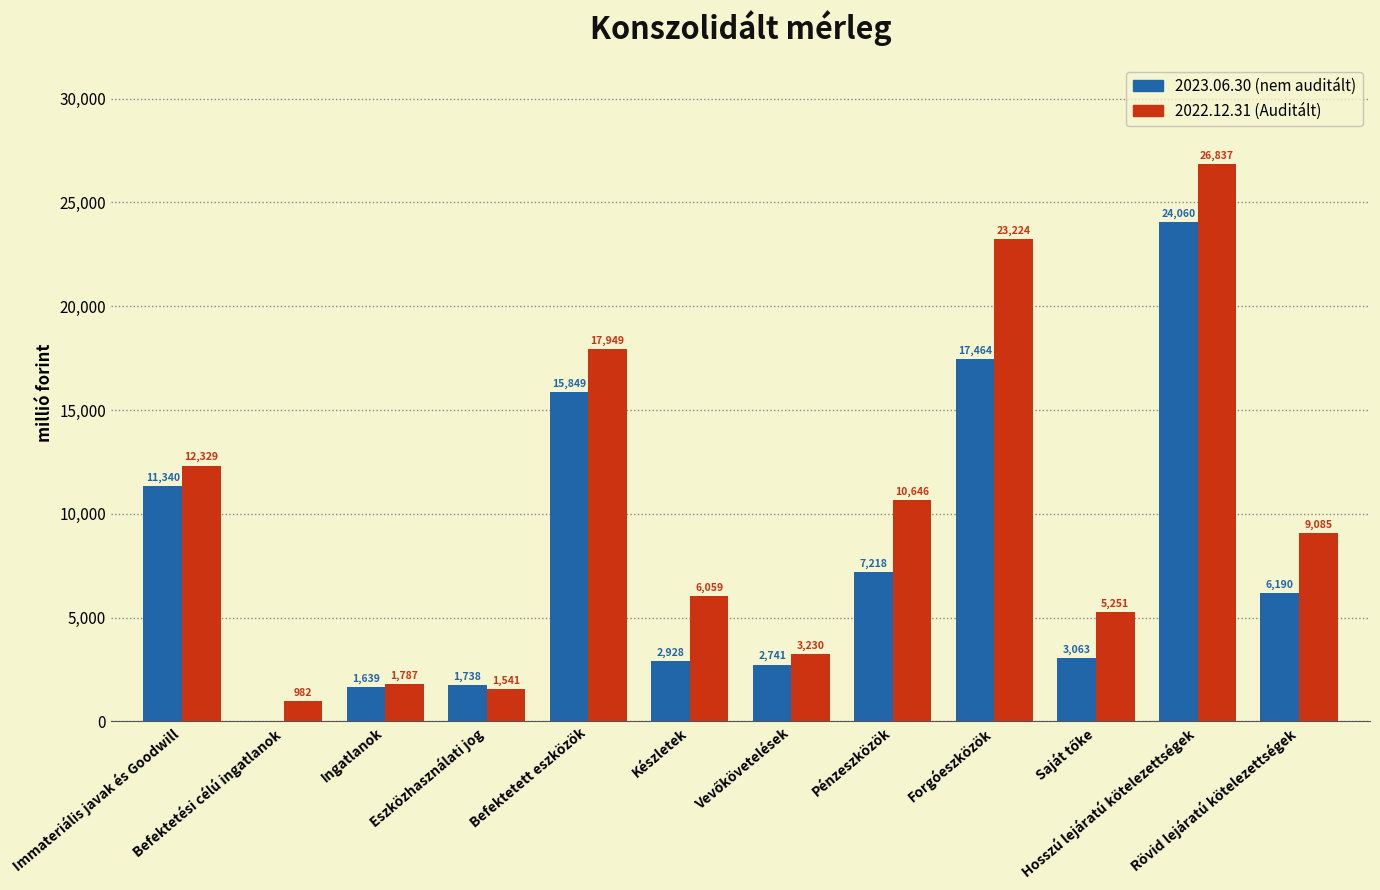

What is the maximum value shown in the chart?

26836.8